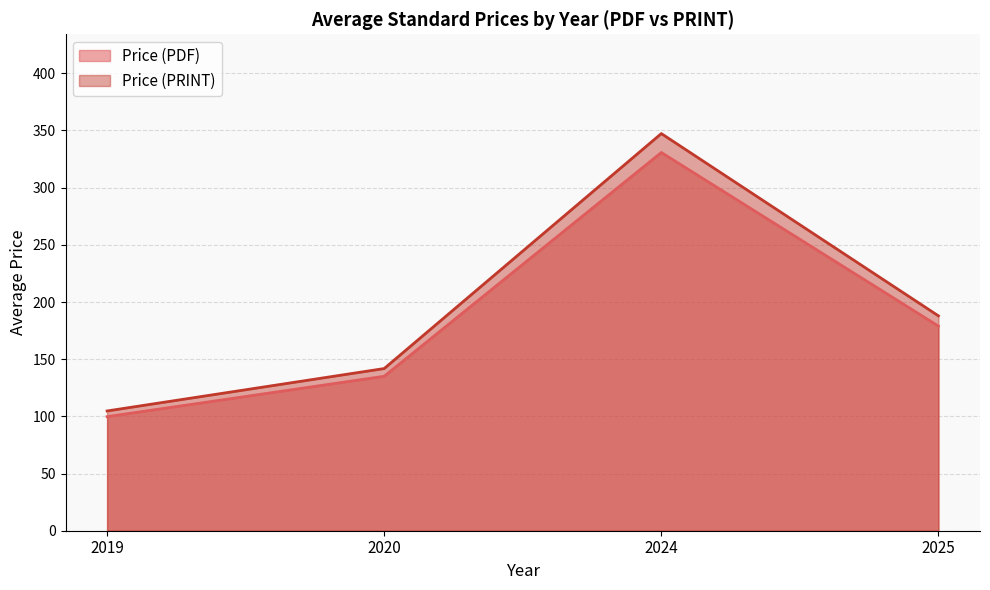

Is it true that Price (PDF) equals 99.7 at 2019?

True